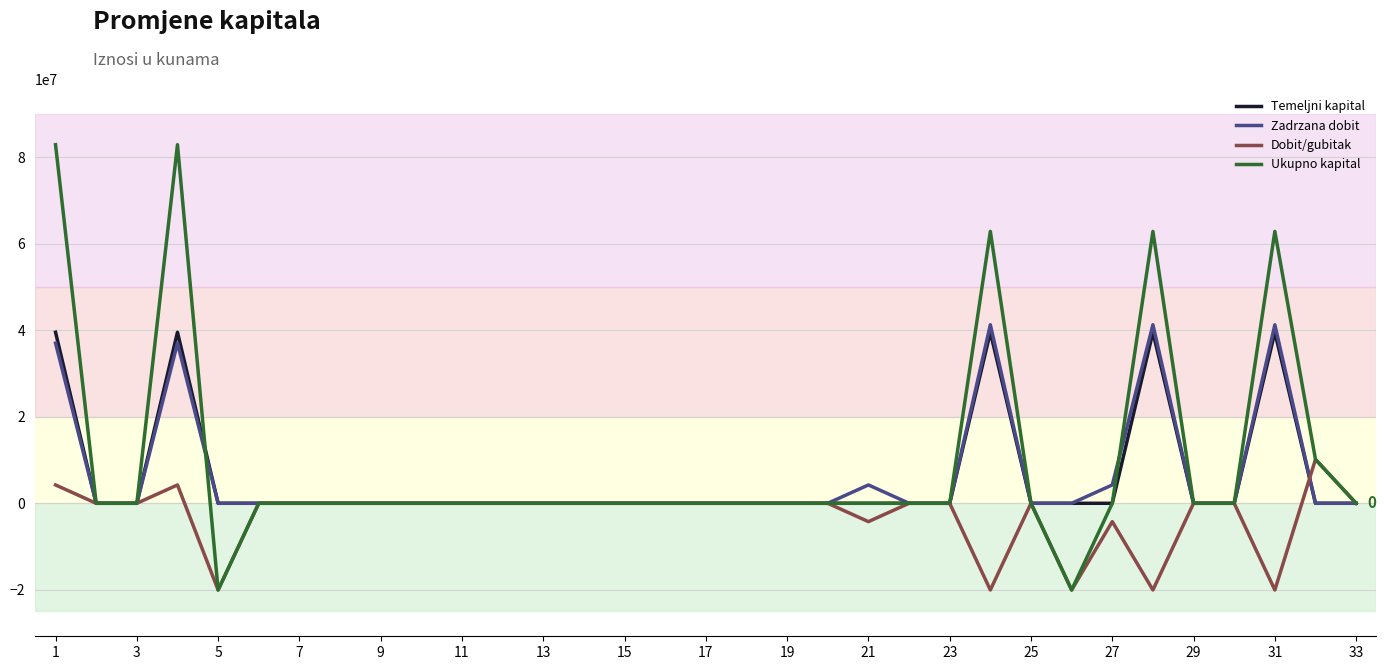

What is the minimum value shown in the chart?

-20046372